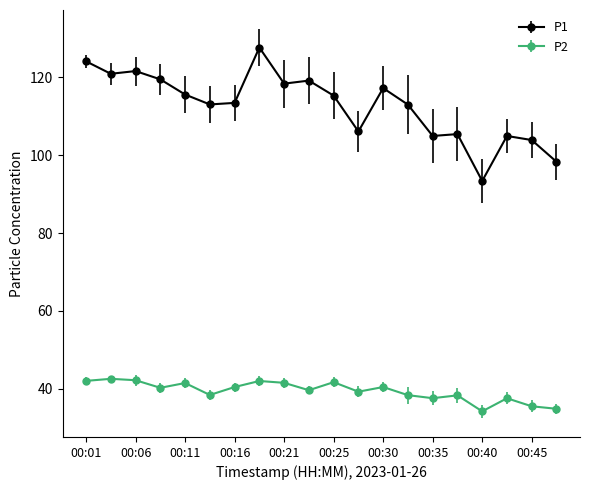

Which series has the largest total across all categories?

P1